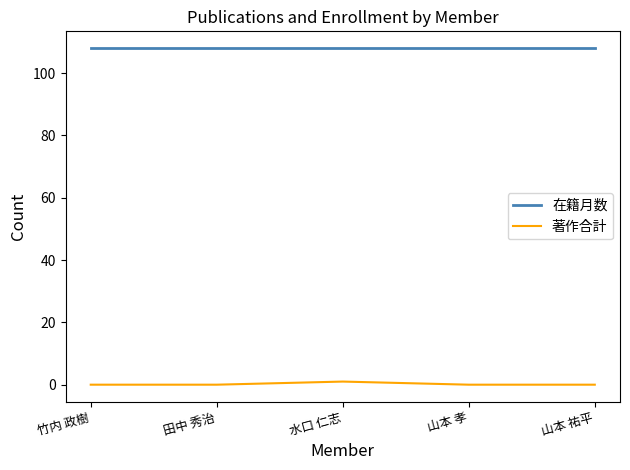

Which series has the largest range (max minus min)?

著作合計